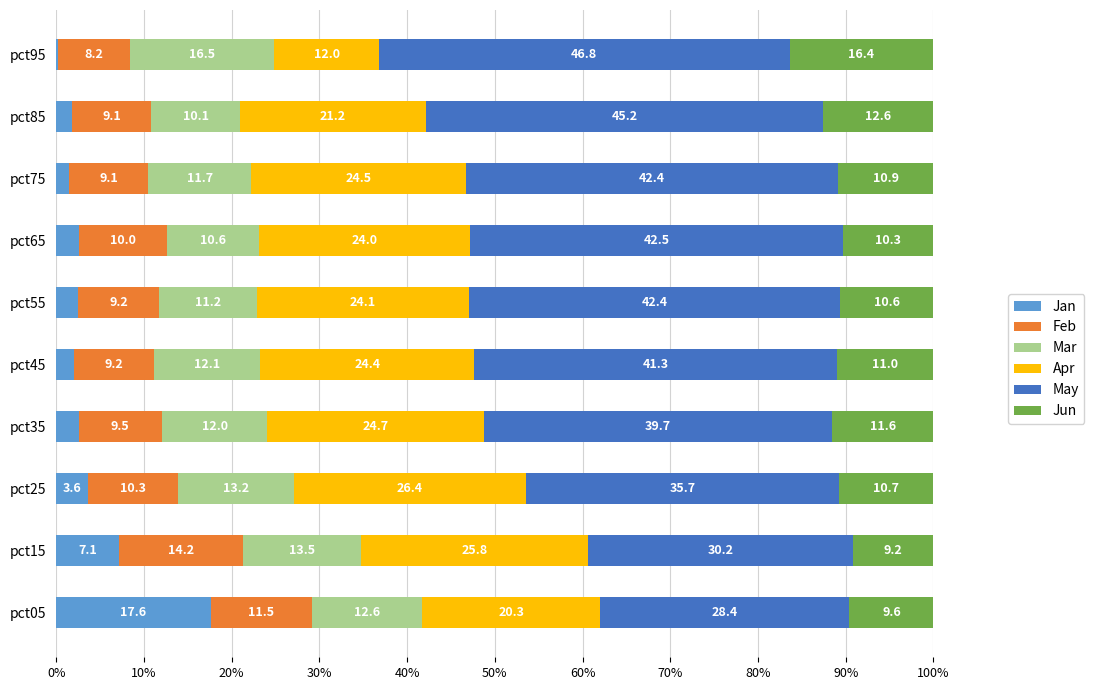

At which label does Jan reach its peak?

pct05